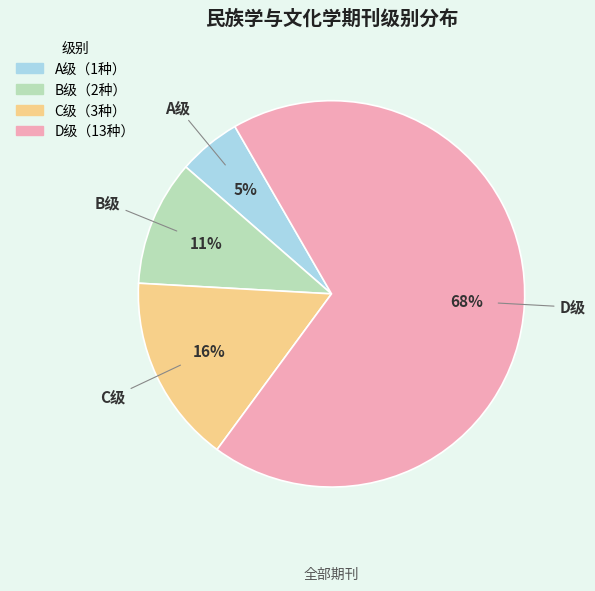

Does any single category account for the majority?

Yes